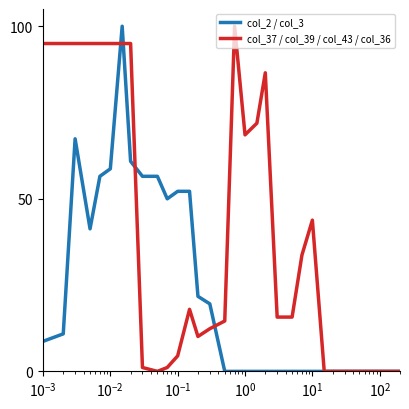

Which series has the largest total across all categories?

col_37 / col_39 / col_43 / col_36